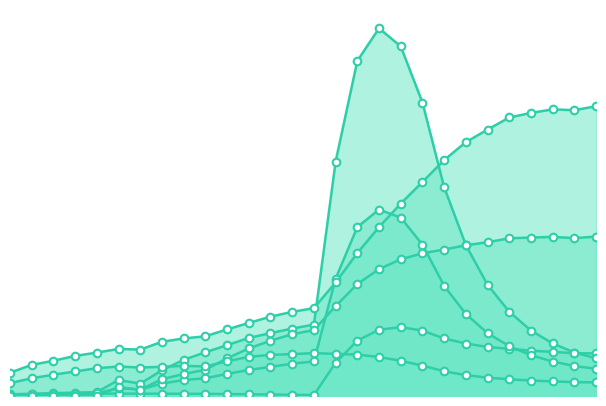

What is the total value across all series at 1986?

3805.8